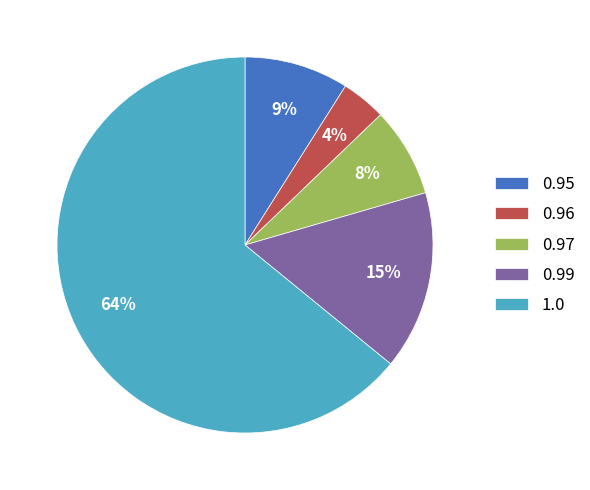

Is it true that 0.97 is 15% of the pie?

False